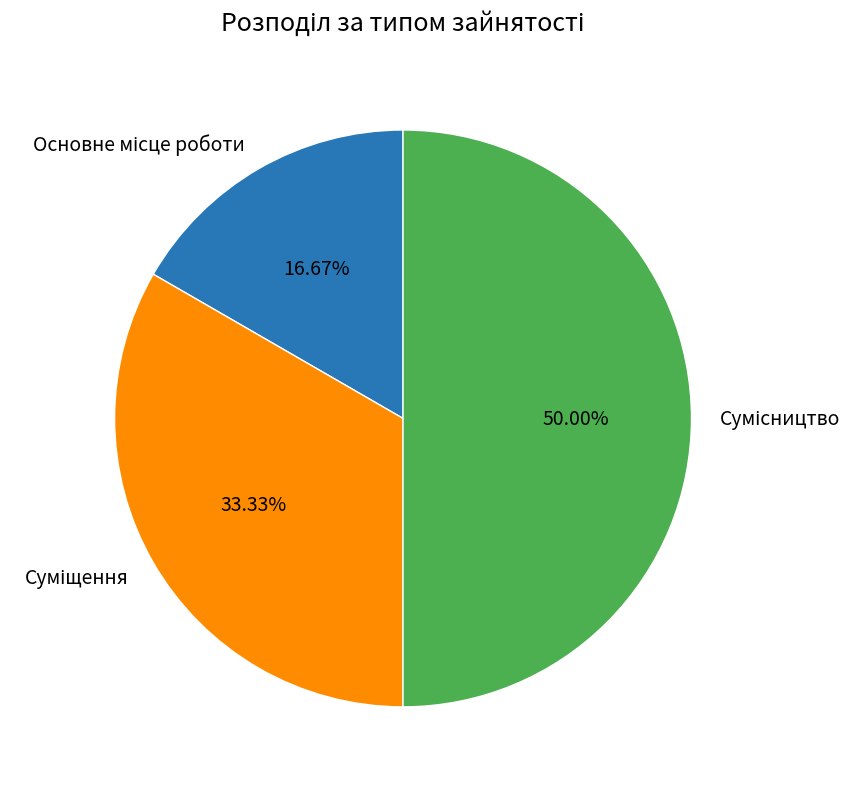

To the nearest percent, what is the combined percentage of Основне місце роботи and Суміщення?

50%